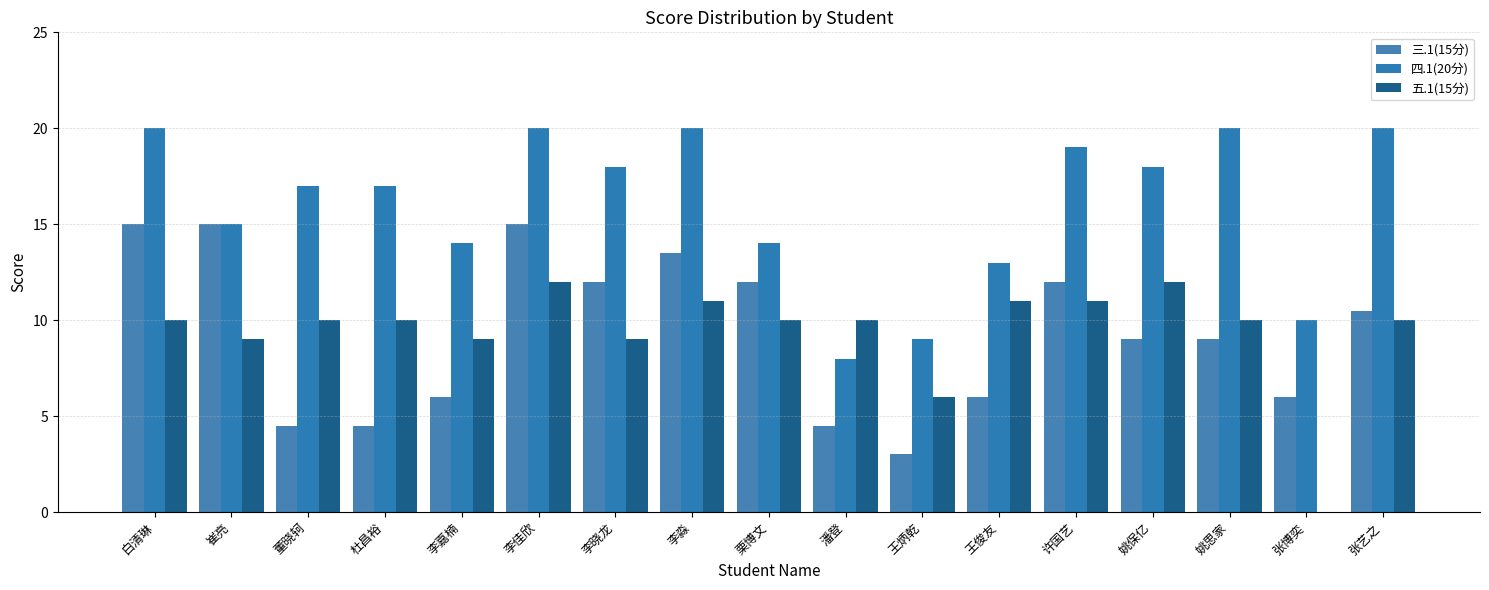

What is the label of the 2nd bar from the left?

崔亮